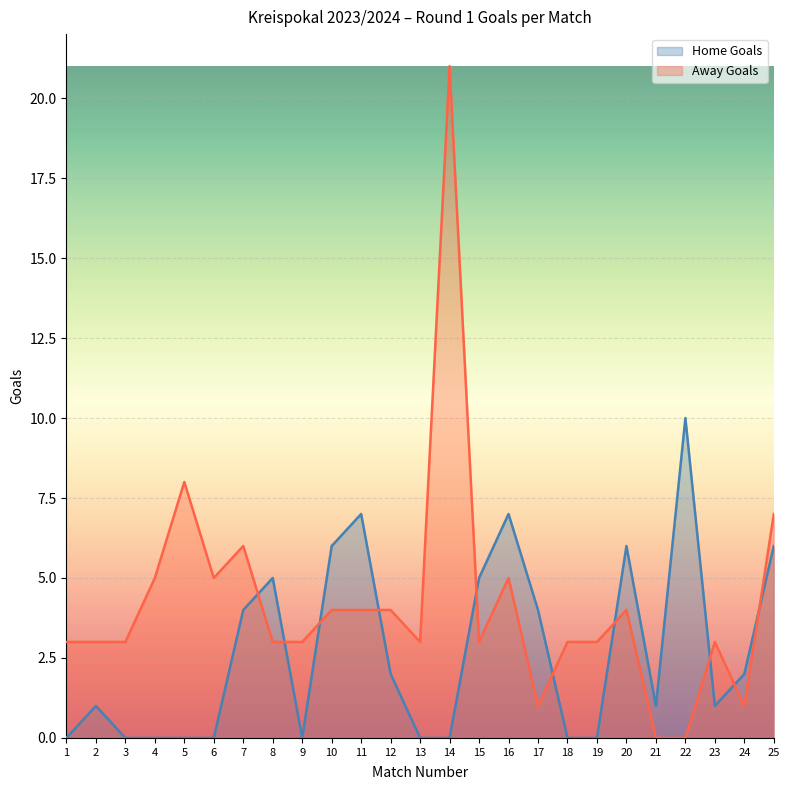

What is the difference between the second highest and second lowest values in the Home Goals series?

7